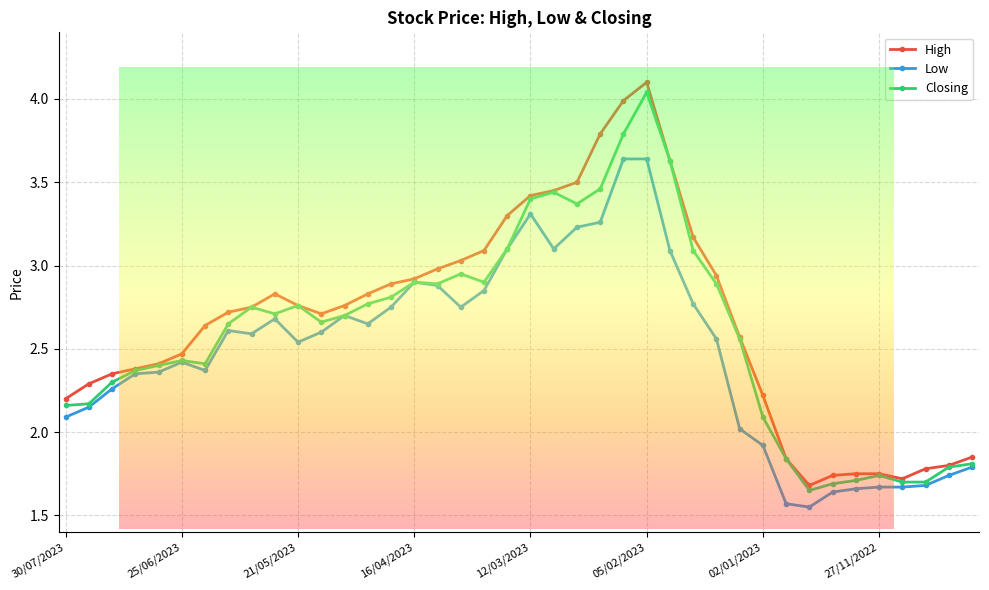

True or false: Low and High cross at least once.

False